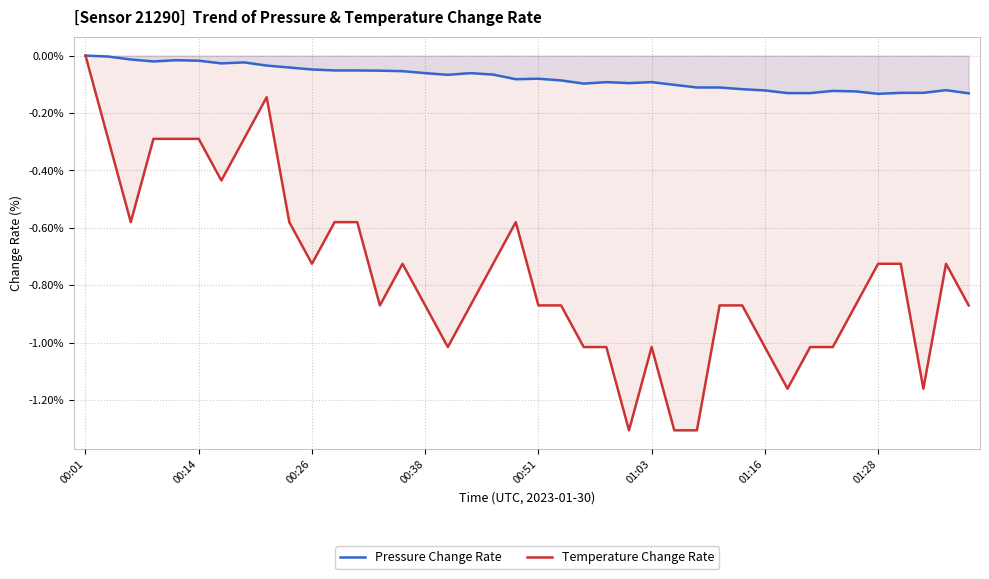

At which category is the sum across all series the highest?

00:01